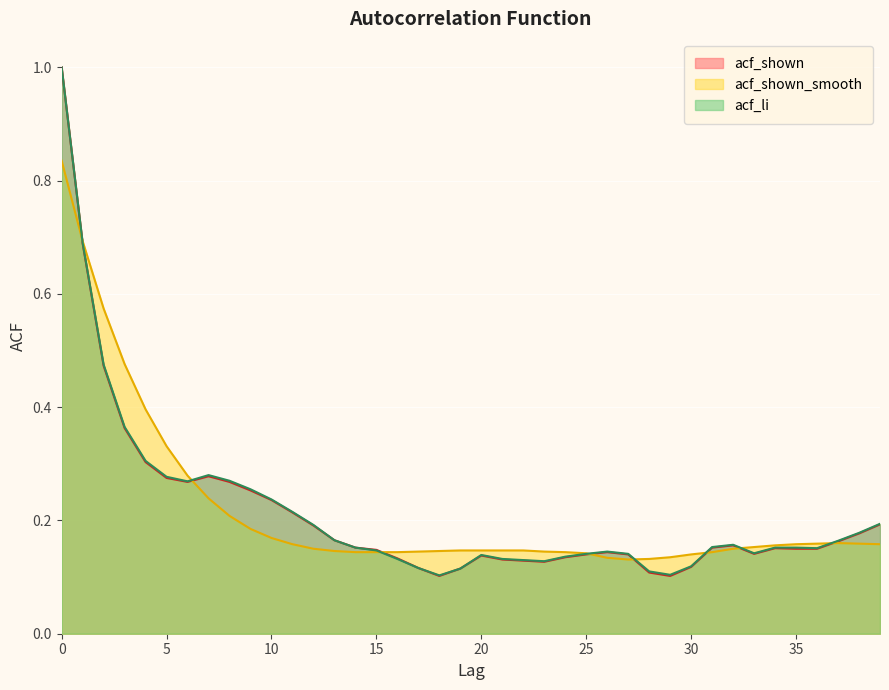

List the series in order of their overall mean, lowest first.

acf_shown, acf_li, acf_shown_smooth